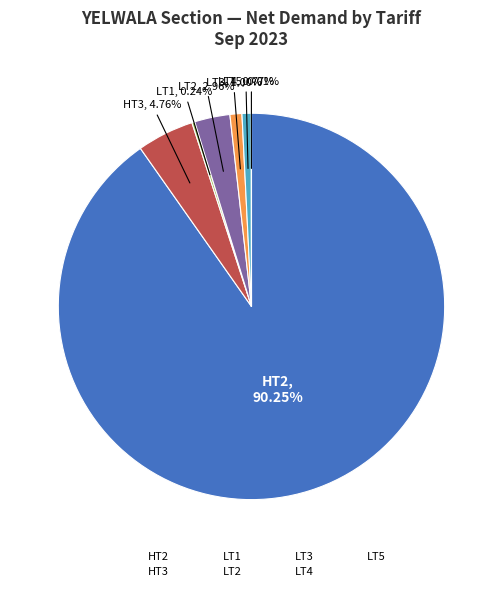

To the nearest percent, what is the difference between the largest and smallest slice percentages?

90%